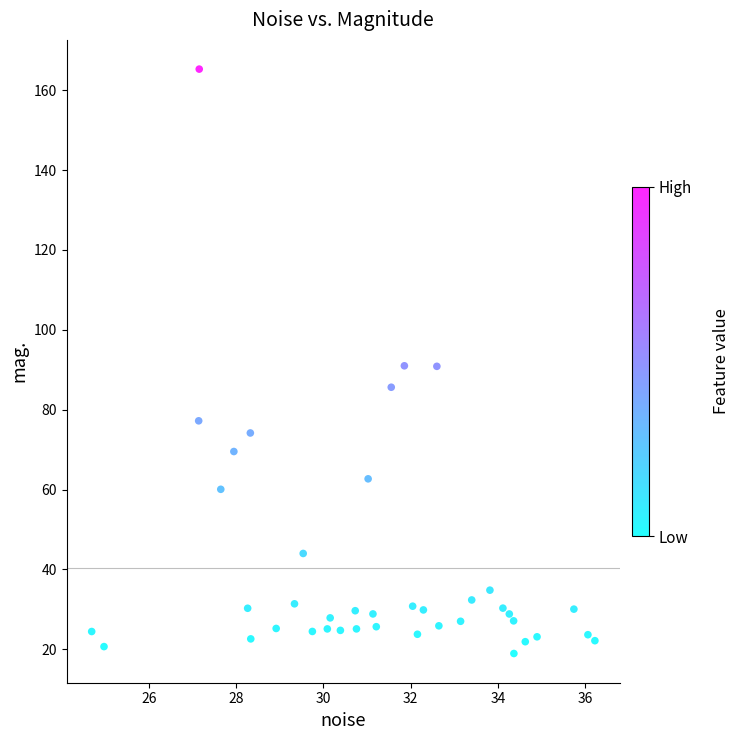

What is the range of X values (max minus min)?

11.5